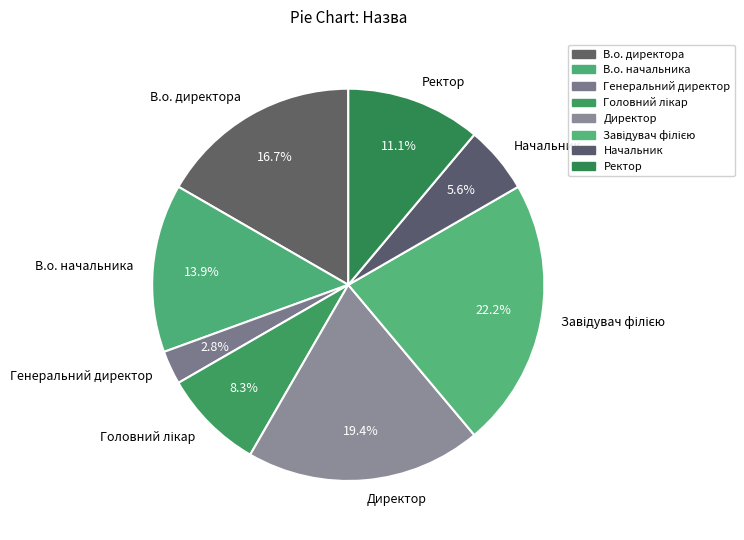

To the nearest percent, what portion does Начальник represent?

6%